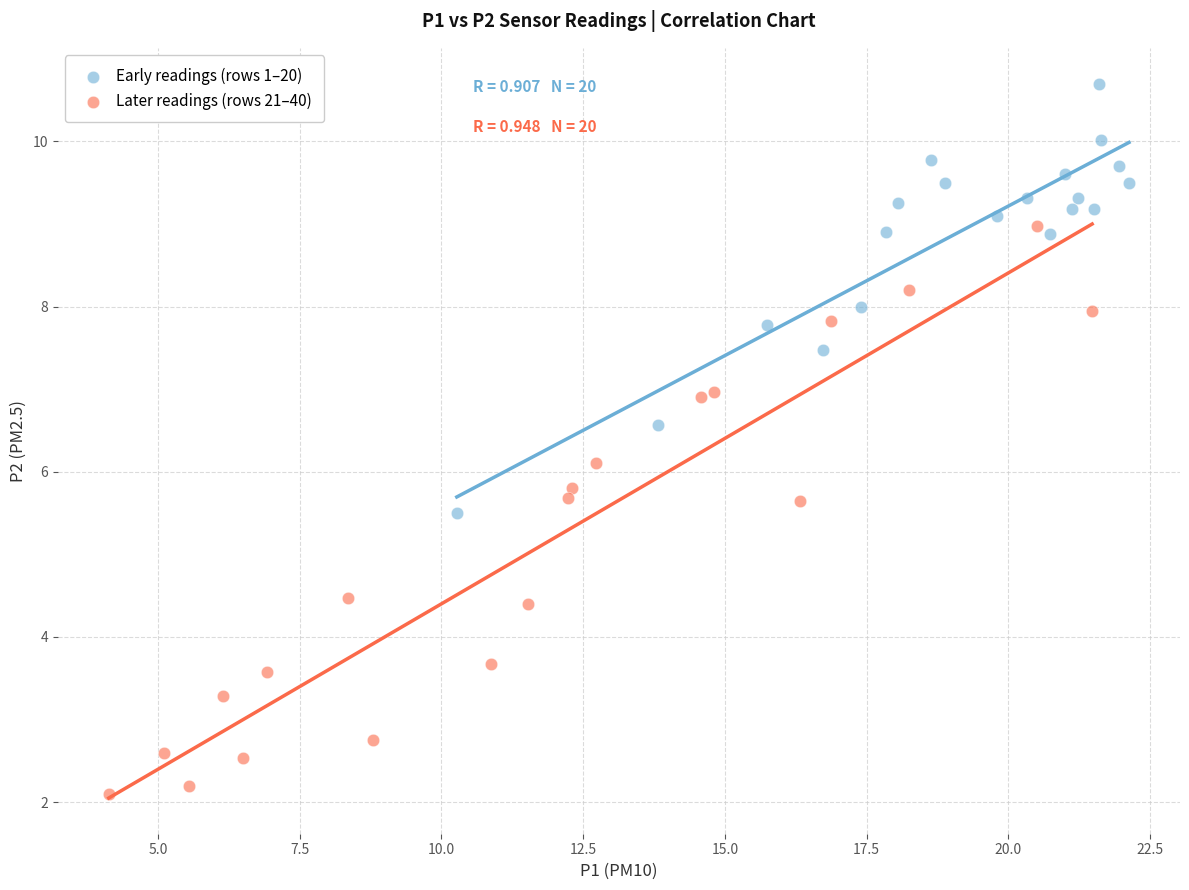

What are all the series names shown in the legend?

Early readings (rows 1–20), Later readings (rows 21–40)